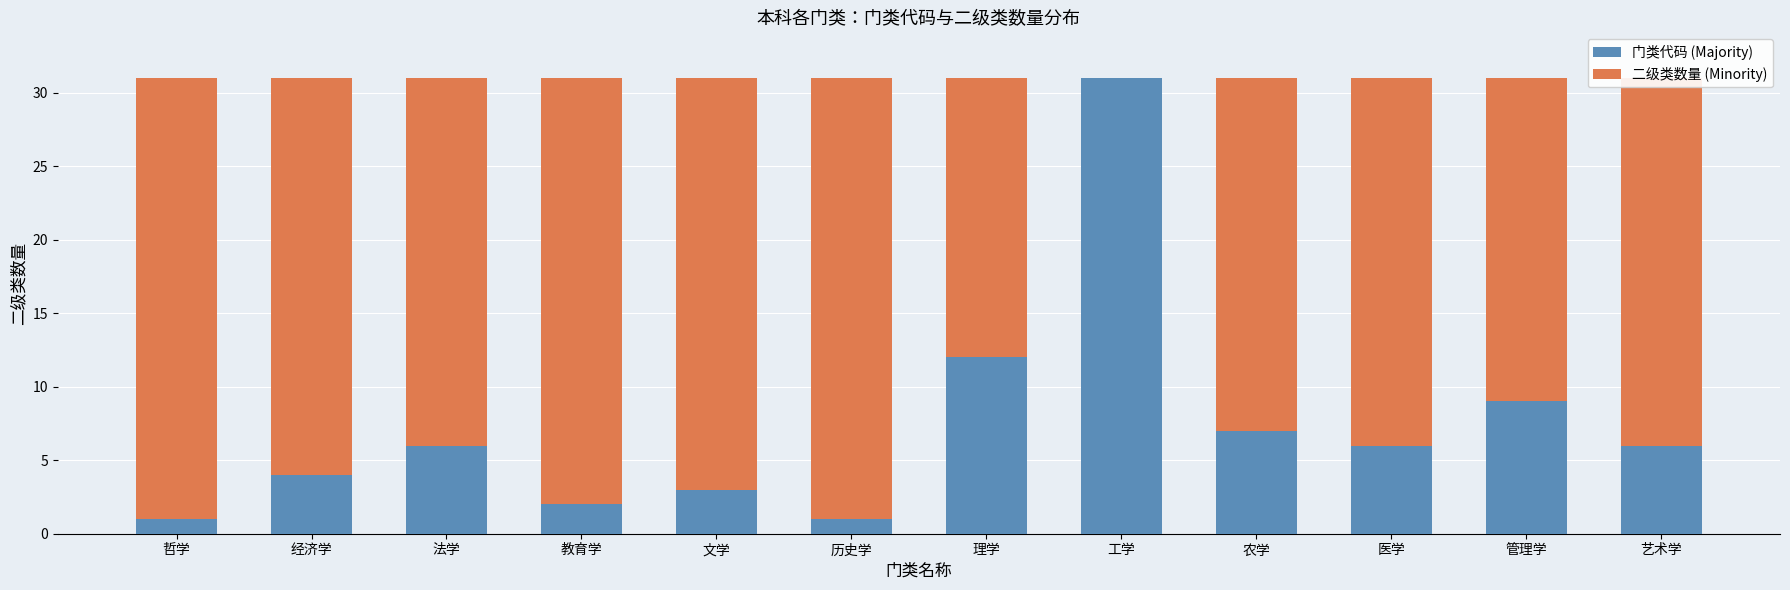

At which label does 门类代码 (Majority) reach its peak?

工学